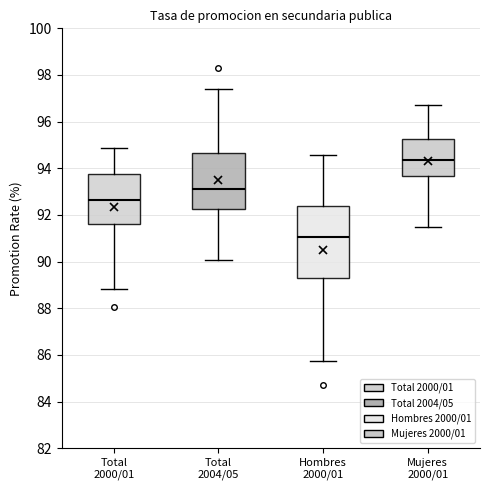

Comparing the boxes themselves (not the whiskers), which one is the tallest?

Hombres 2000/01